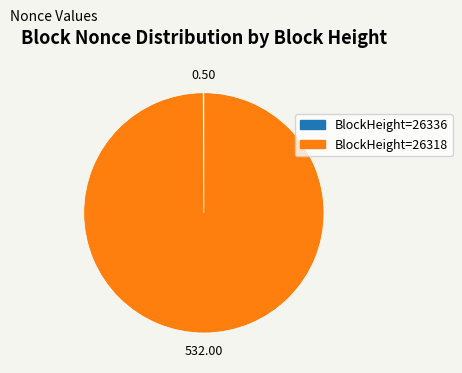

Is there a majority slice in this chart?

Yes